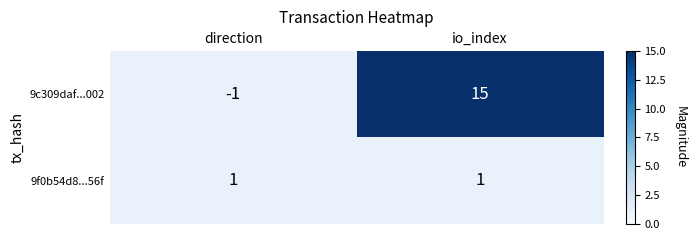

At which label does 9c309daf...002 reach its peak?

io_index